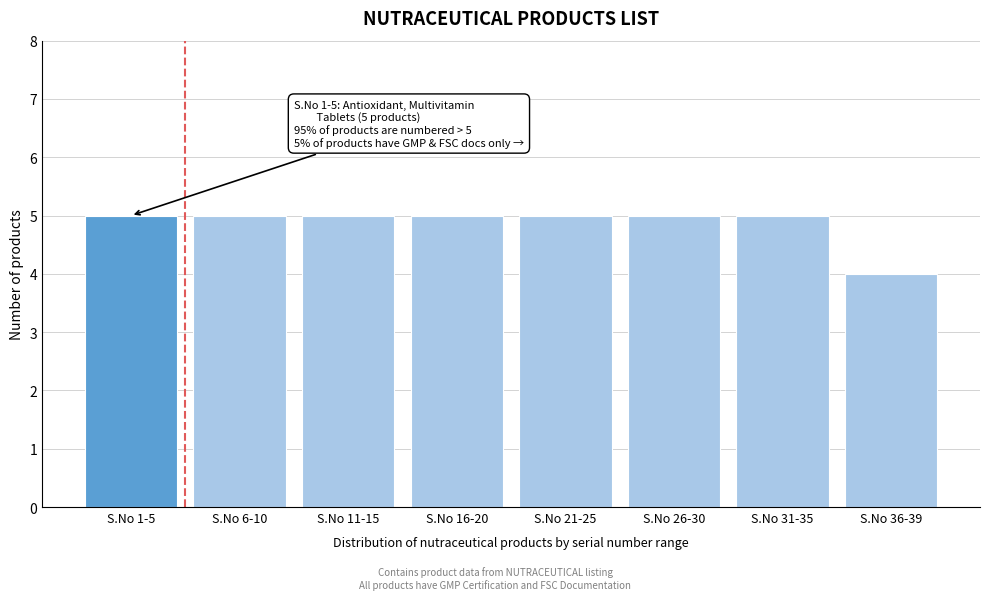

Reading right to left, transcribe all the data shown in this chart.

4	5	5	5	5	5	5	5